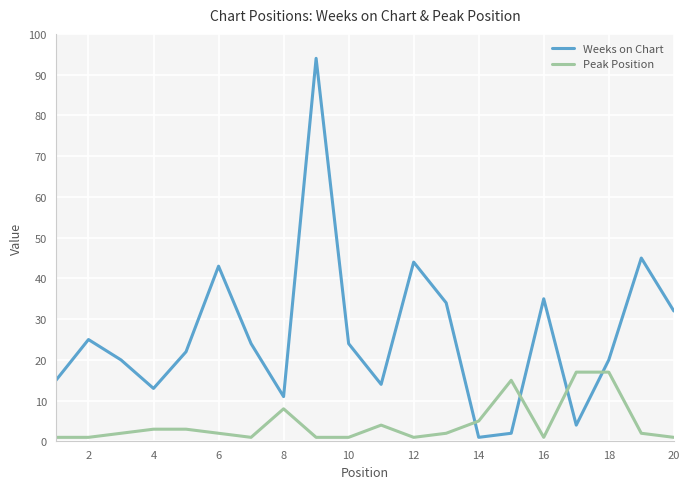

Which series has the widest spread of values?

Weeks on Chart